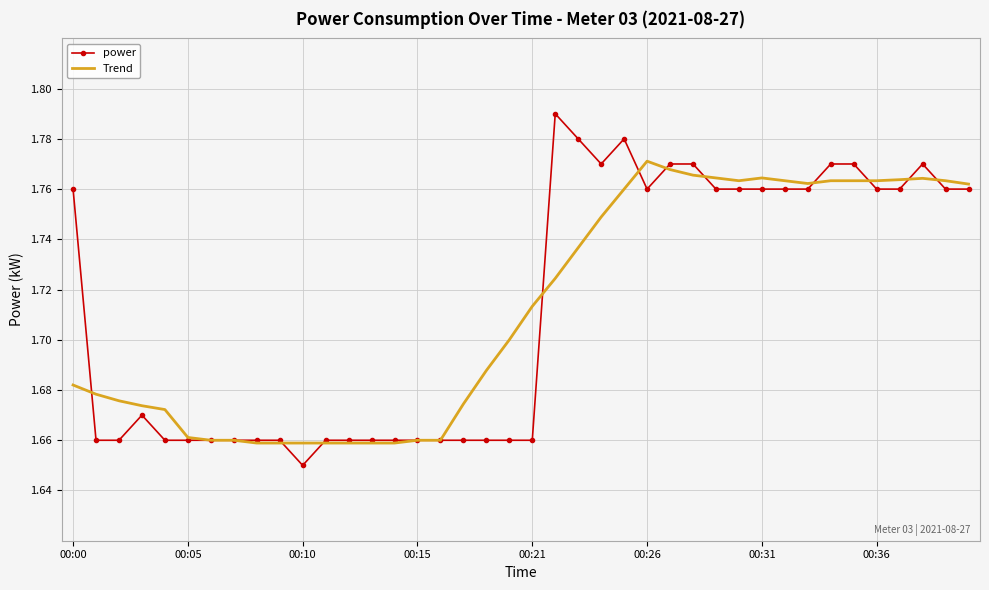

Rank the series by their maximum value, from lowest to highest.

Trend, power